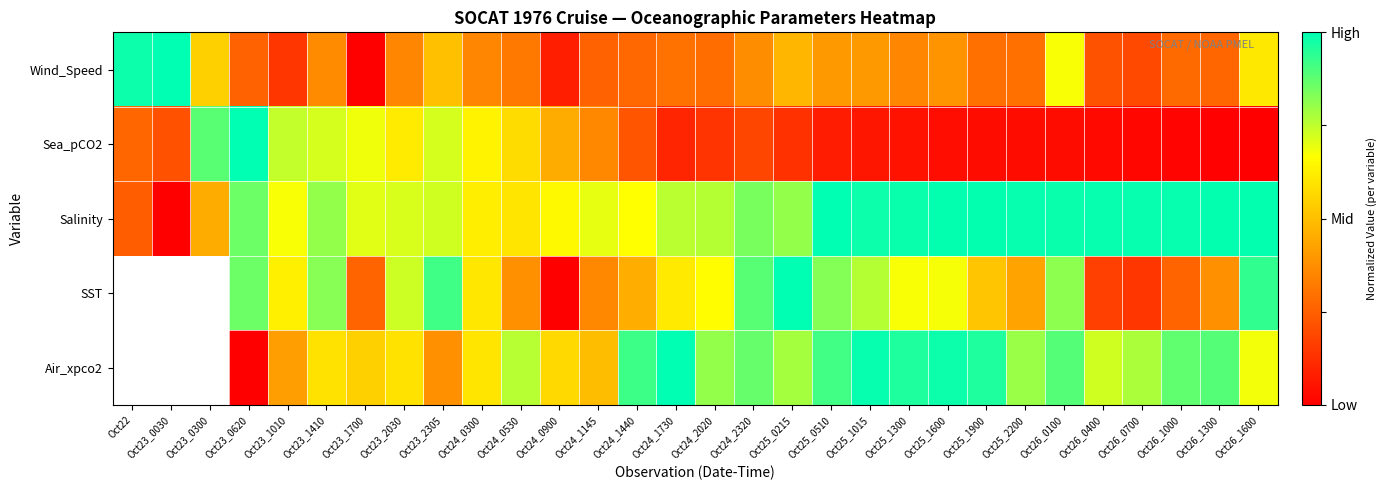

Which category has the lowest value in the Wind_Speed series?

Oct23_1700